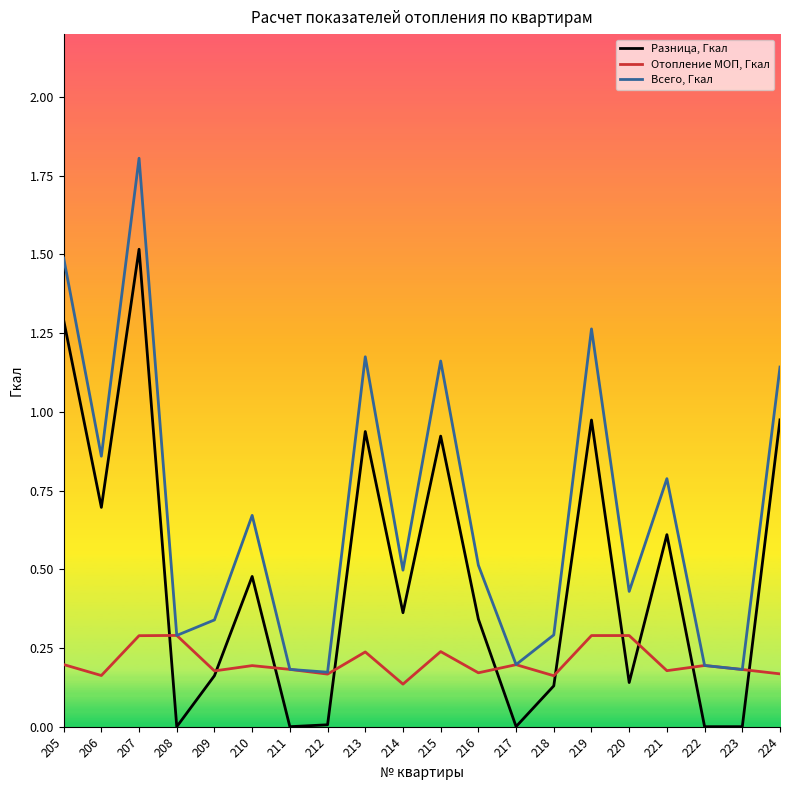

At 224, list the series in order from smallest to largest.

Отопление МОП, Гкал, Разница, Гкал, Всего, Гкал